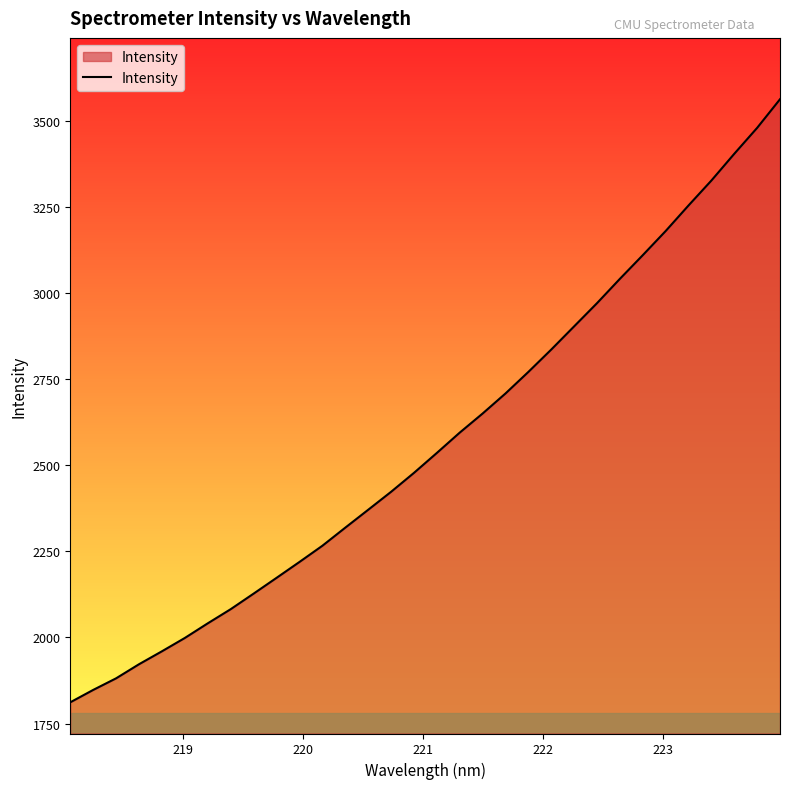

What is the minimum value shown in the chart?

1811.8